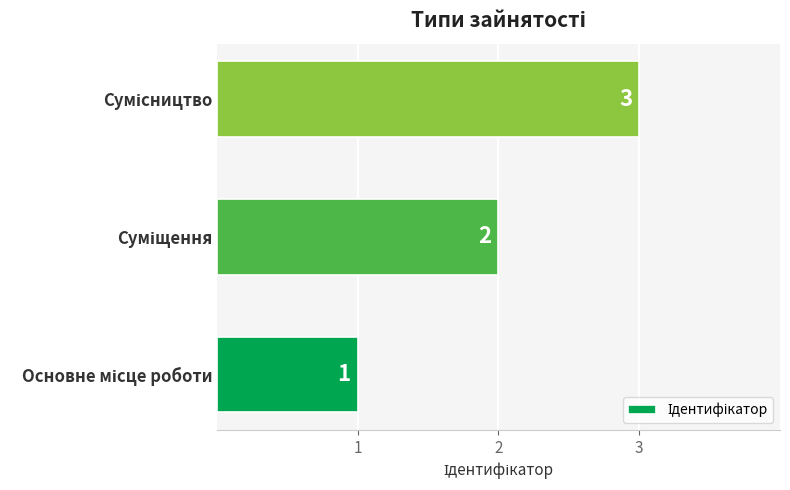

What is the smallest value displayed?

1